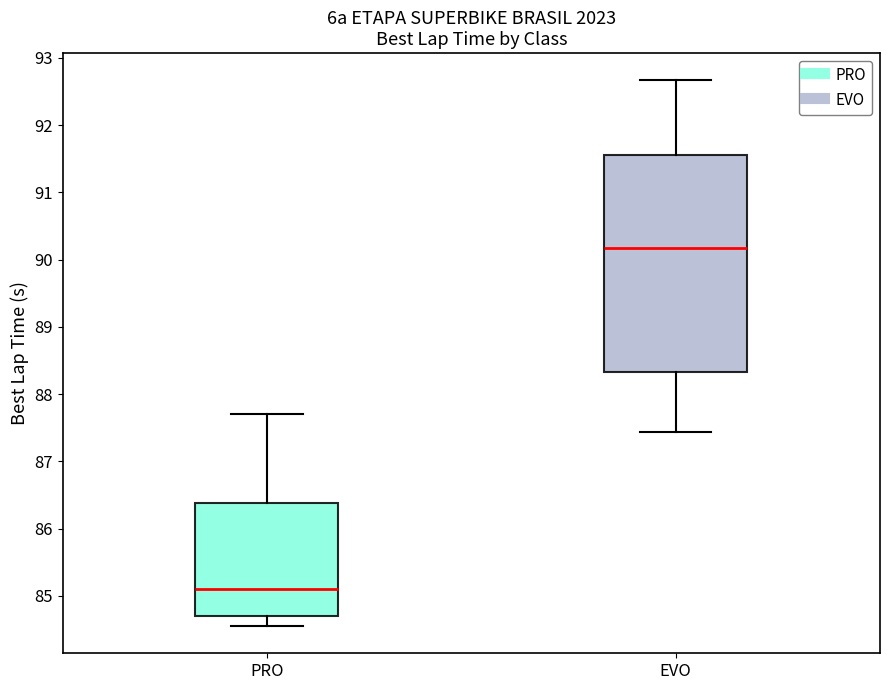

Reading left to right, read every box against the y-axis: the position of its median line, the range the box covers, and the ends of its whiskers. The values are not printed on the chart, so give them approximately, as read against the axis.

PRO: median 85.1, box 84.7 to 86.4, whiskers 84.6 to 87.7
EVO: median 90.2, box 88.3 to 91.5, whiskers 87.4 to 92.7